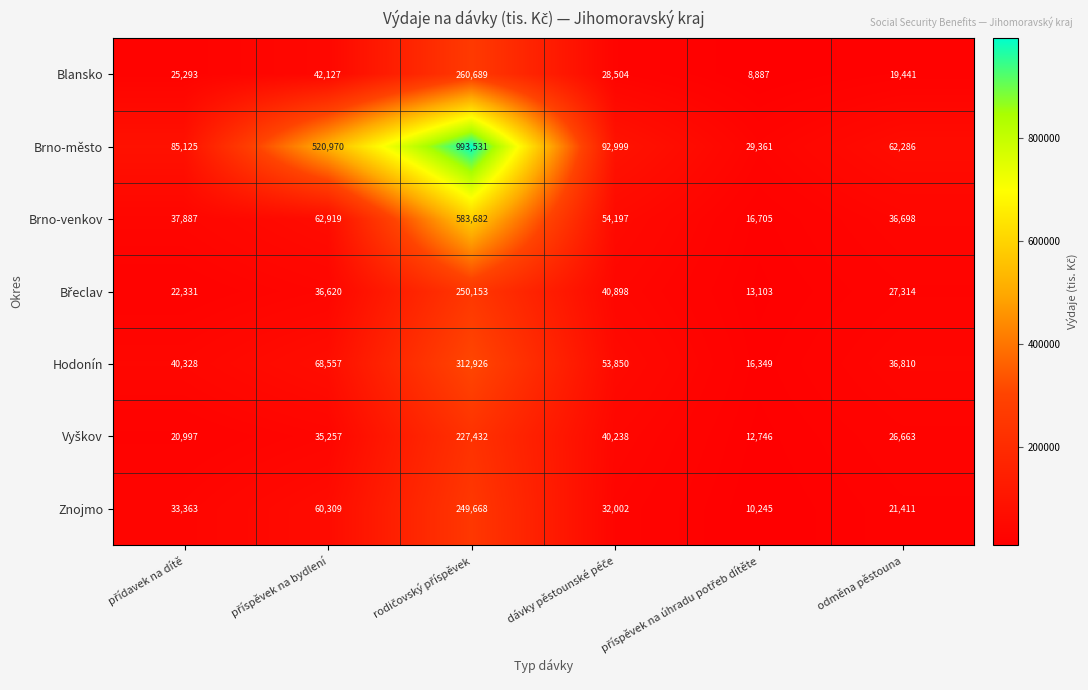

What is the total value across all series at odměna pěstouna?

230623